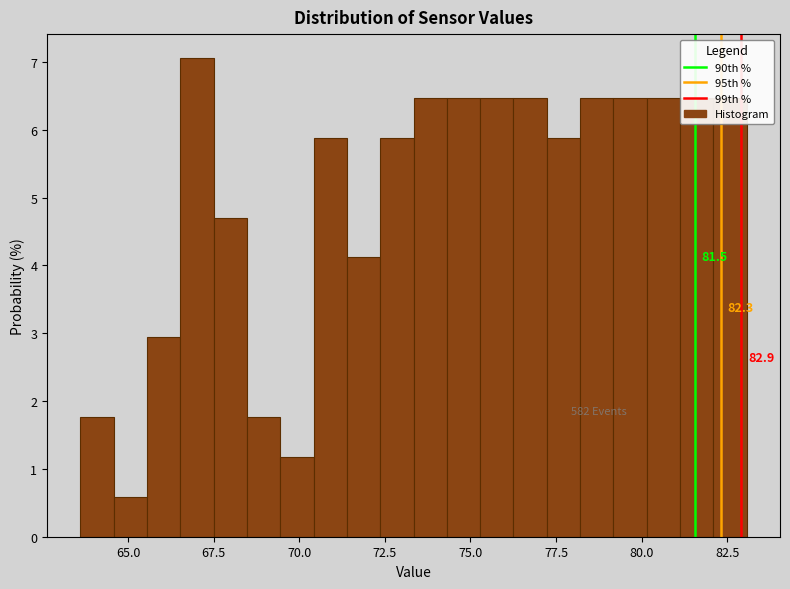

Around what value on the x-axis is the tallest bar? Give the approximate position of its centre, as read against the axis.

67.0